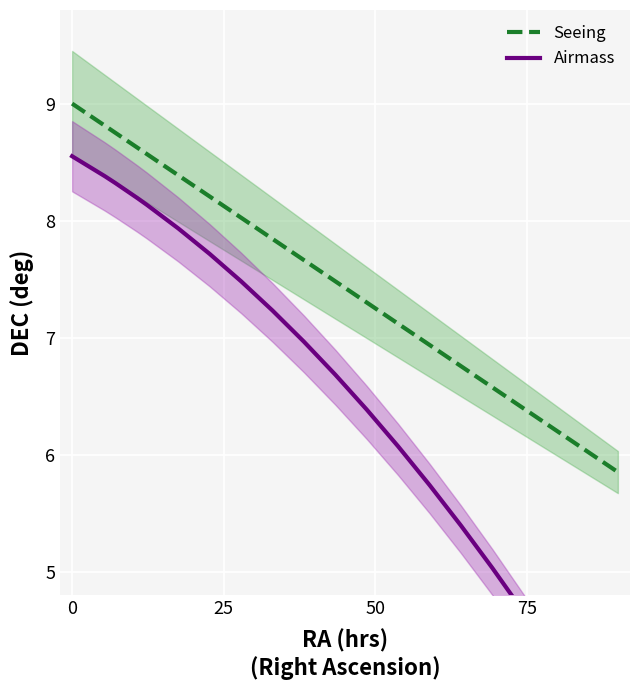

How many lines are shown in the chart?

2